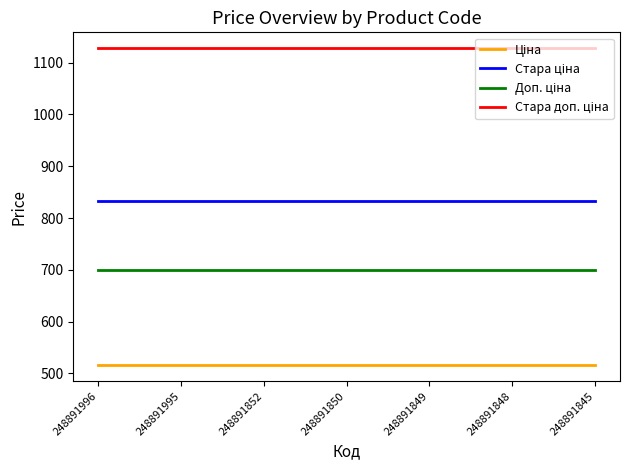

What is the minimum value shown in the chart?

515.8